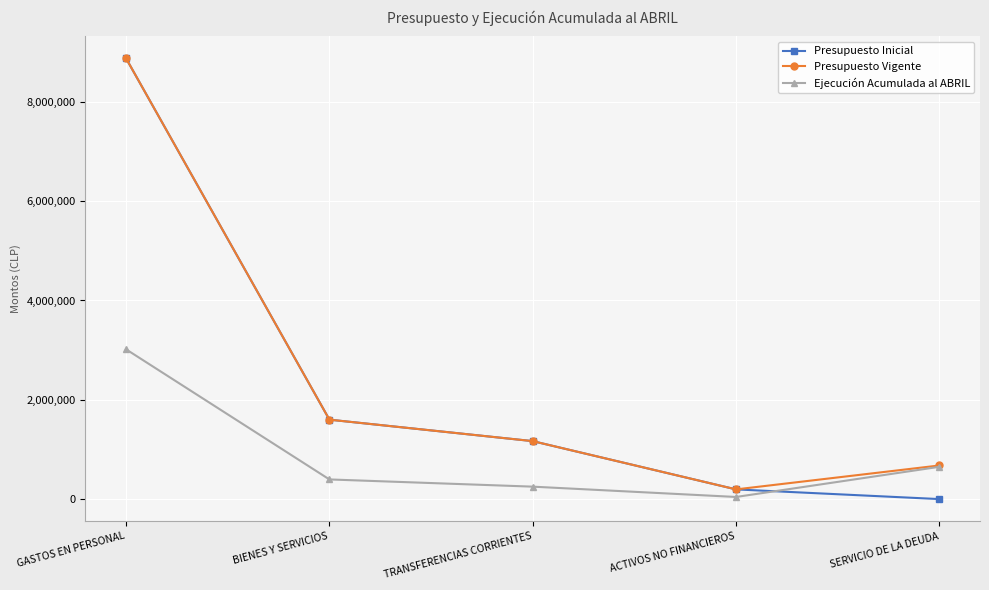

Count the number of data series in this chart.

3